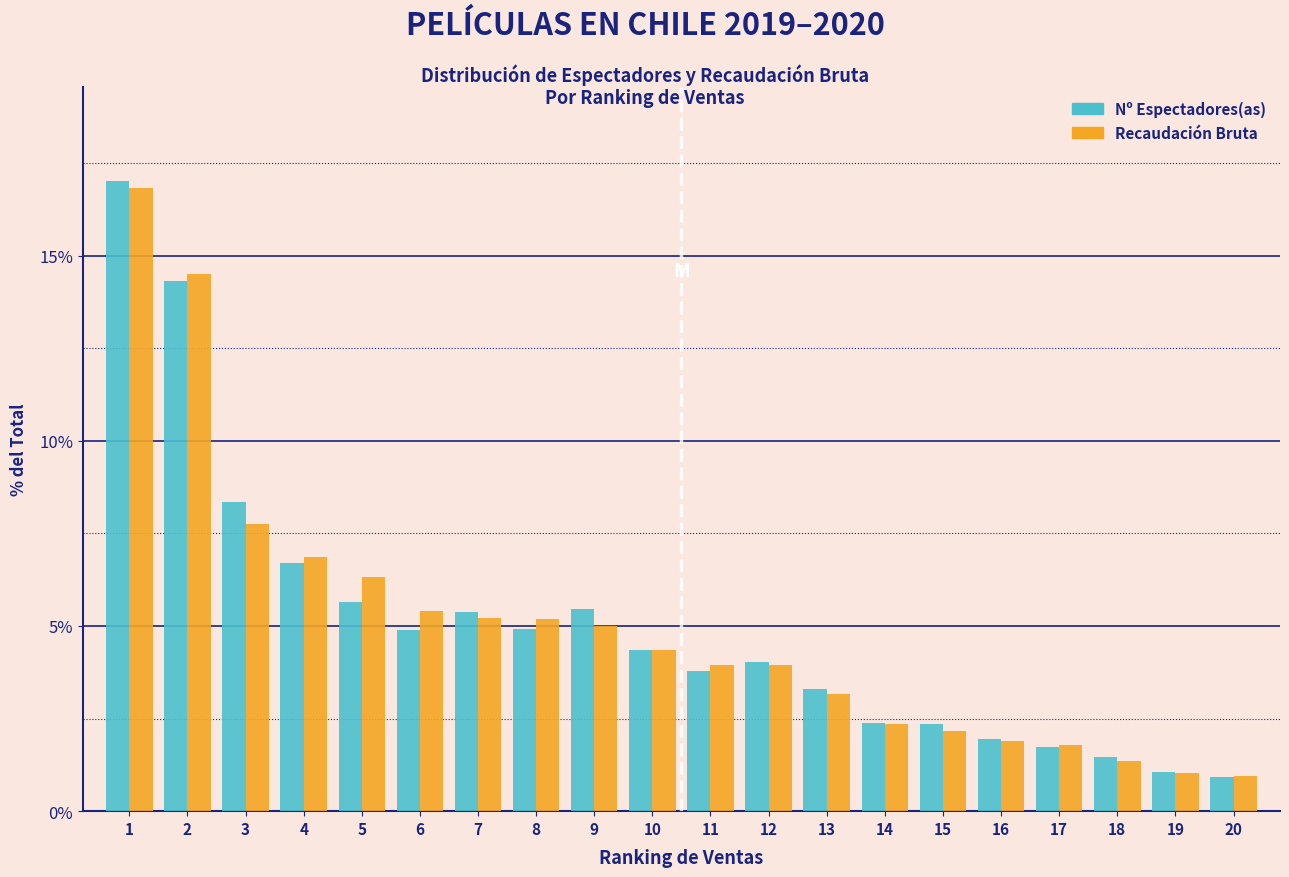

What is the total value across all series at 19?

2.1